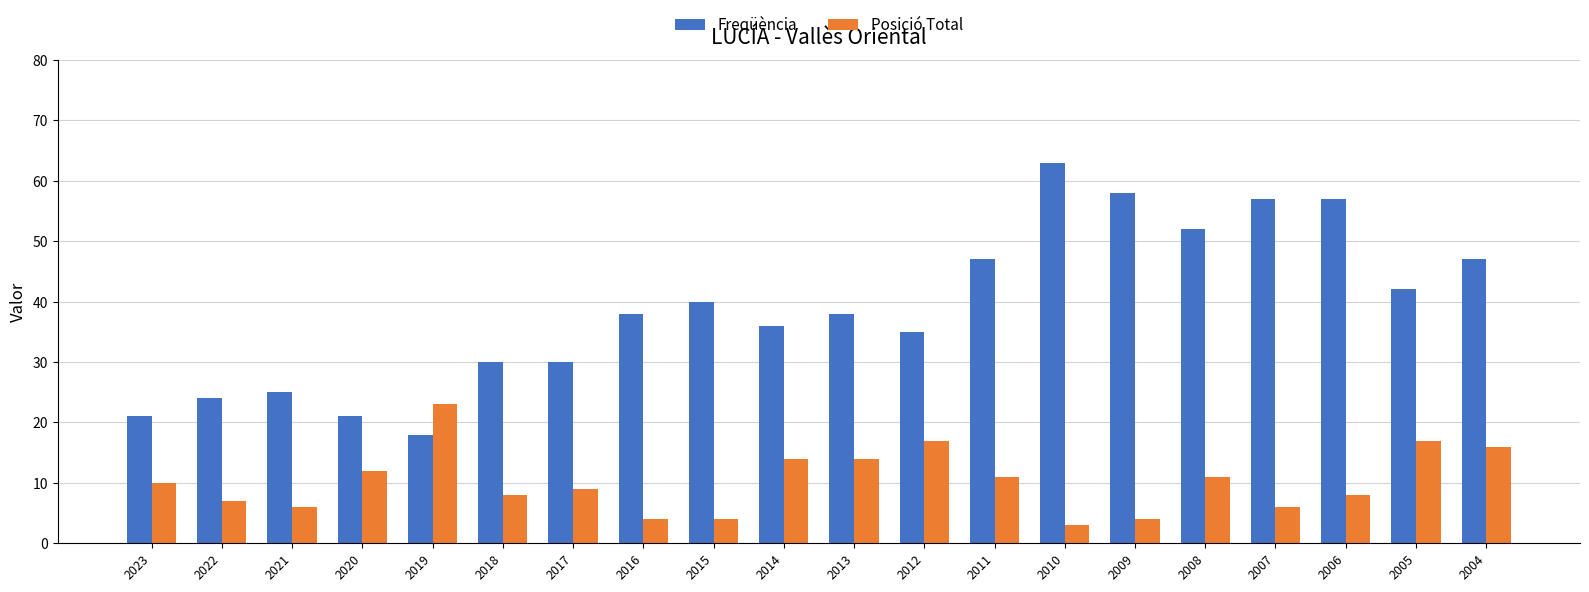

Read the Freqüència value at 2023, to the nearest 5.

20